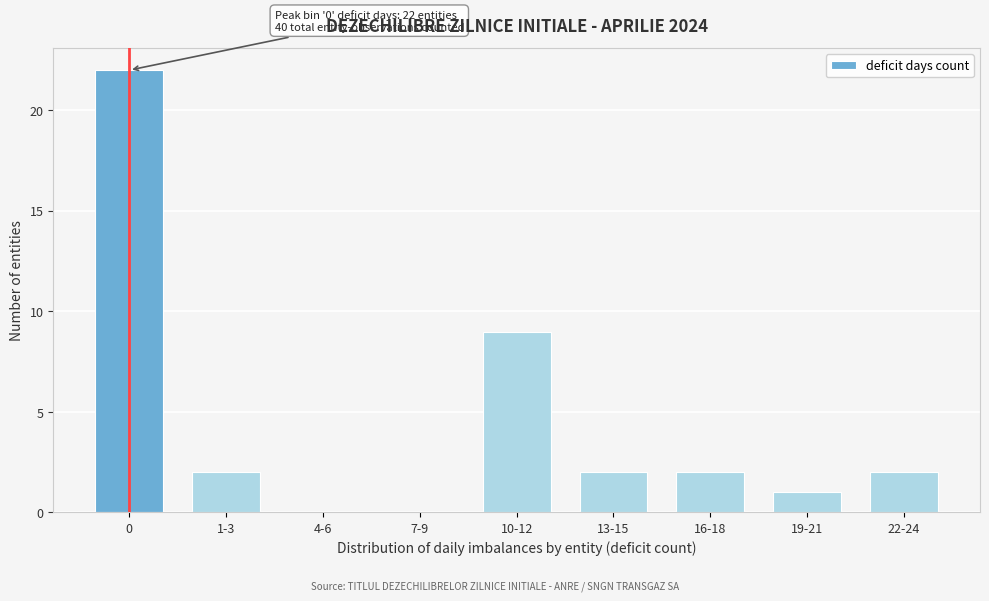

Reading left to right, what are all the values shown in this chart?

0=22	1-3=2	4-6=0	7-9=0	10-12=9	13-15=2	16-18=2	19-21=1	22-24=2